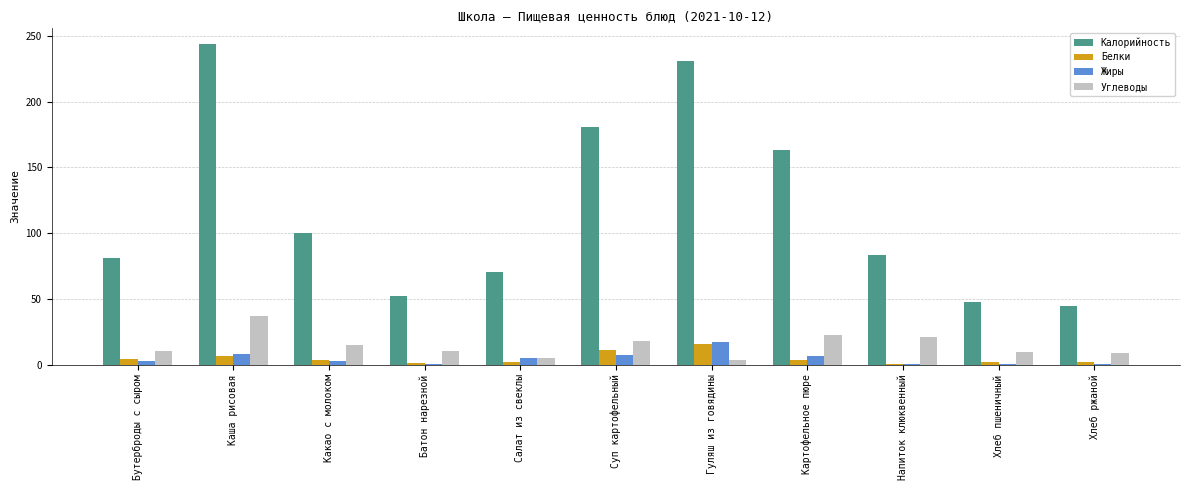

What is the maximum value shown in the chart?

243.6